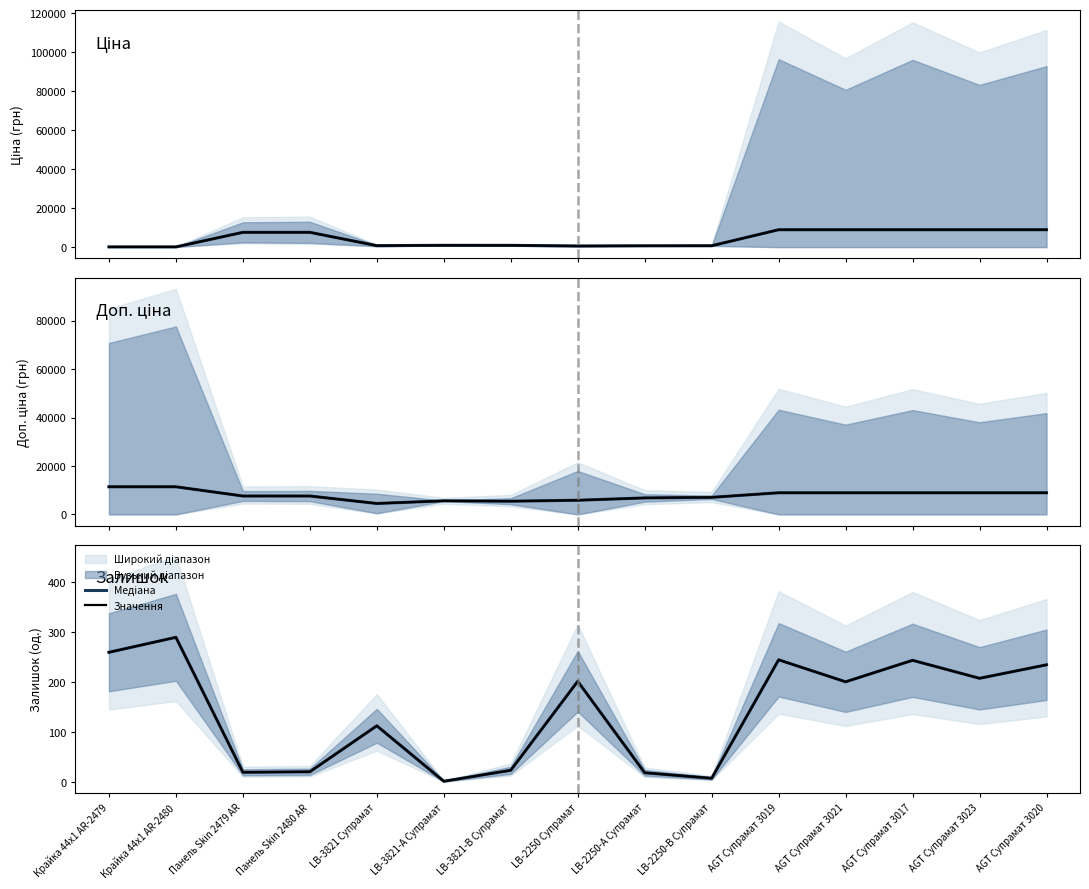

What is the difference between the second highest and second lowest values in the Залишок (медіана) series?

252.0